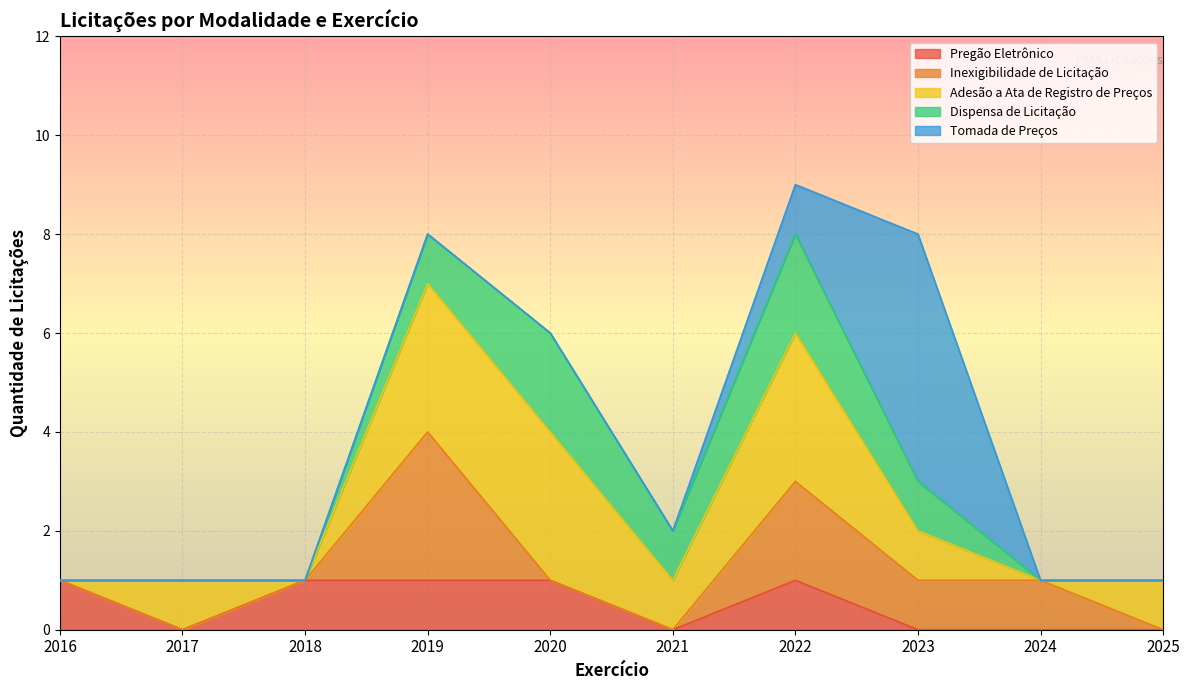

What are all the series names shown in the legend?

Pregão Eletrônico, Inexigibilidade de Licitação, Adesão a Ata de Registro de Preços, Dispensa de Licitação, Tomada de Preços